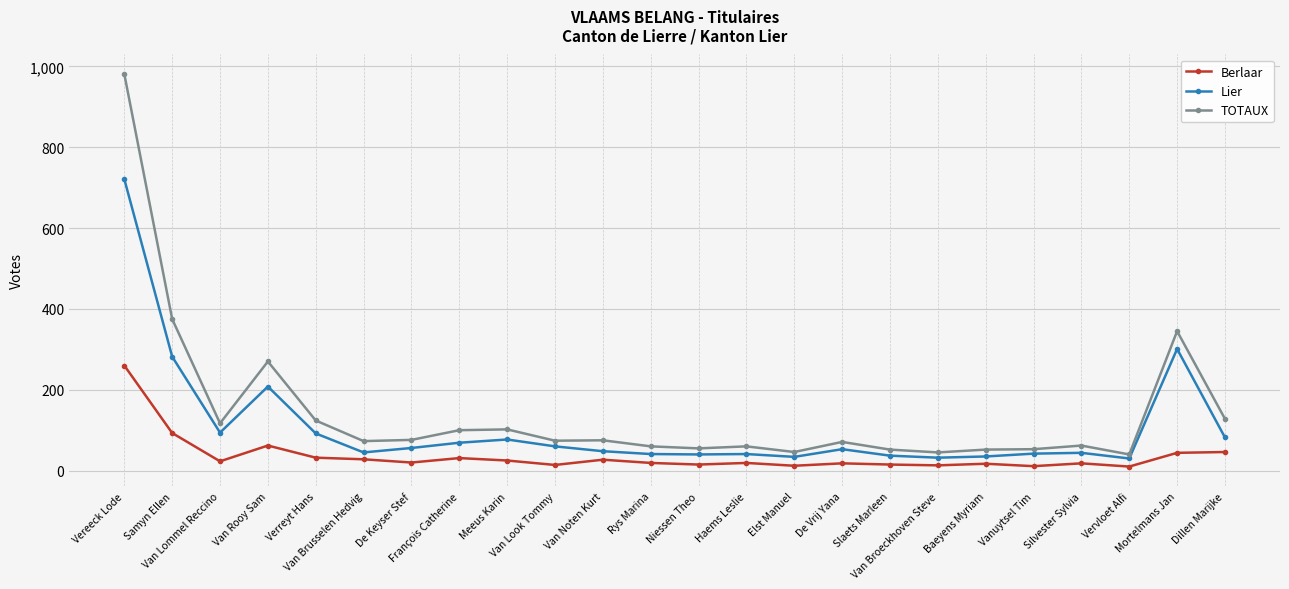

Which series has the largest range (max minus min)?

TOTAUX